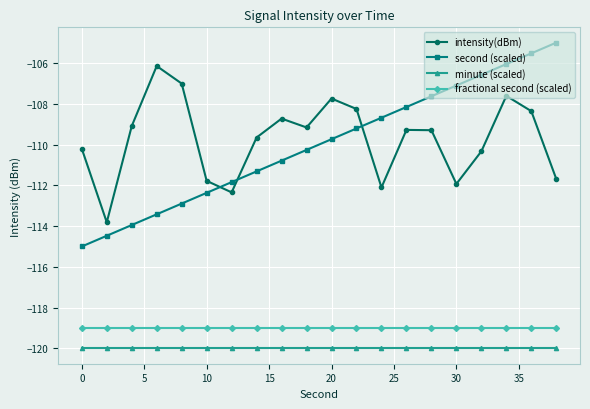

What is the highest value of the second (scaled) series?

-105.0